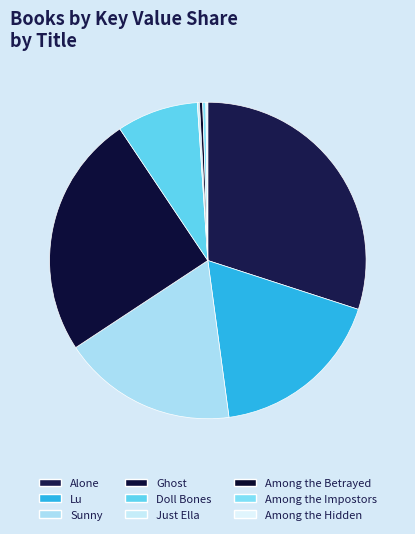

The Just Ella slice represents 0% of the pie. True or false?

True